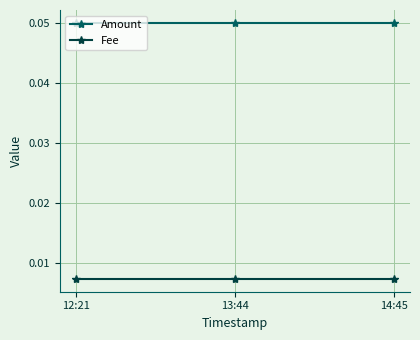

Is the value of Fee at 14:45 greater than the value of Amount at 14:45?

No